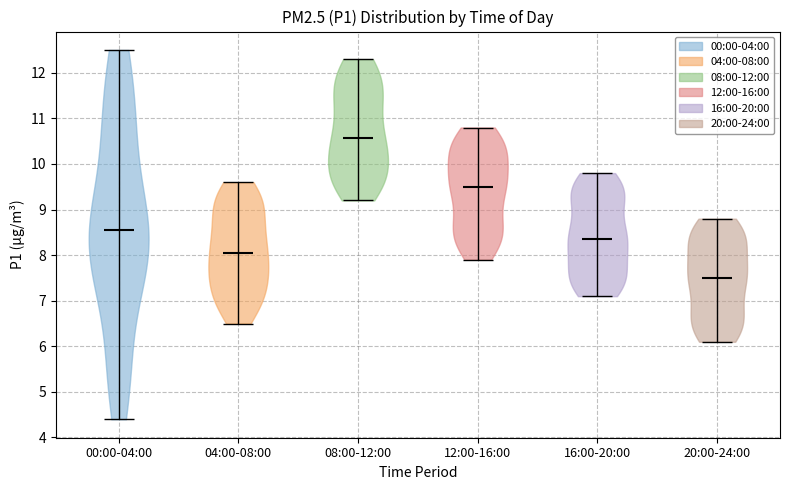

Reading left to right, read every violin against the y-axis: where its median line is, and the lowest and highest points it reaches. The values are not printed on the chart, so give them approximately, as read against the axis.

00:00-04:00: median line 8.6, lowest point 4.4, highest point 12.5
04:00-08:00: median line 8.1, lowest point 6.5, highest point 9.6
08:00-12:00: median line 10.6, lowest point 9.2, highest point 12.3
12:00-16:00: median line 9.5, lowest point 7.9, highest point 10.8
16:00-20:00: median line 8.4, lowest point 7.1, highest point 9.8
20:00-24:00: median line 7.5, lowest point 6.1, highest point 8.8